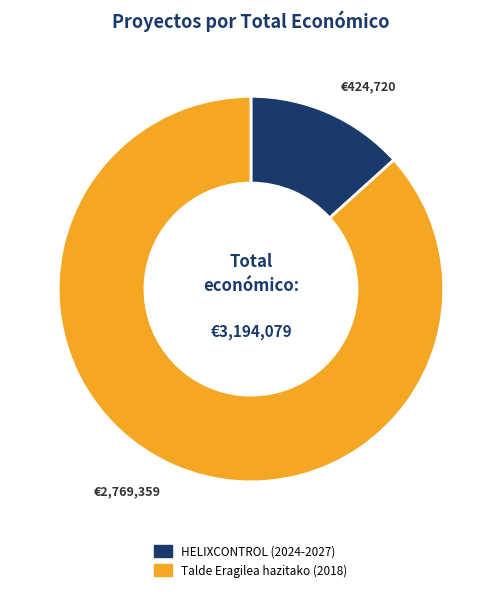

Which category has the biggest portion of the pie?

Talde Eragilea hazitako (2018)